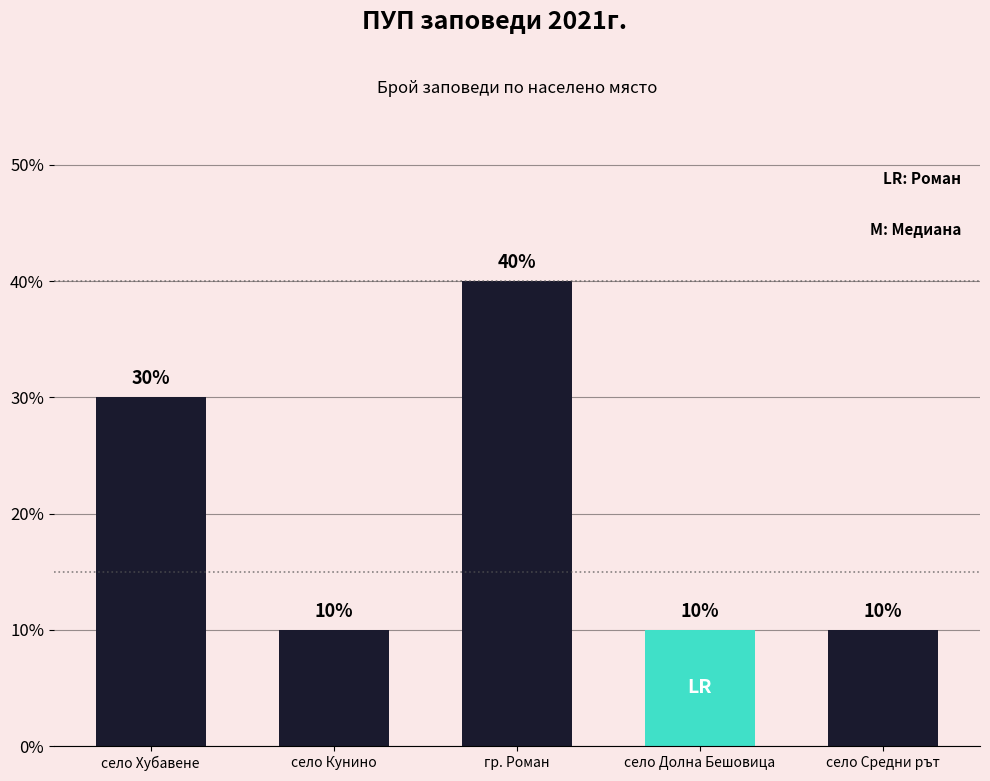

Are the bars horizontal?

No